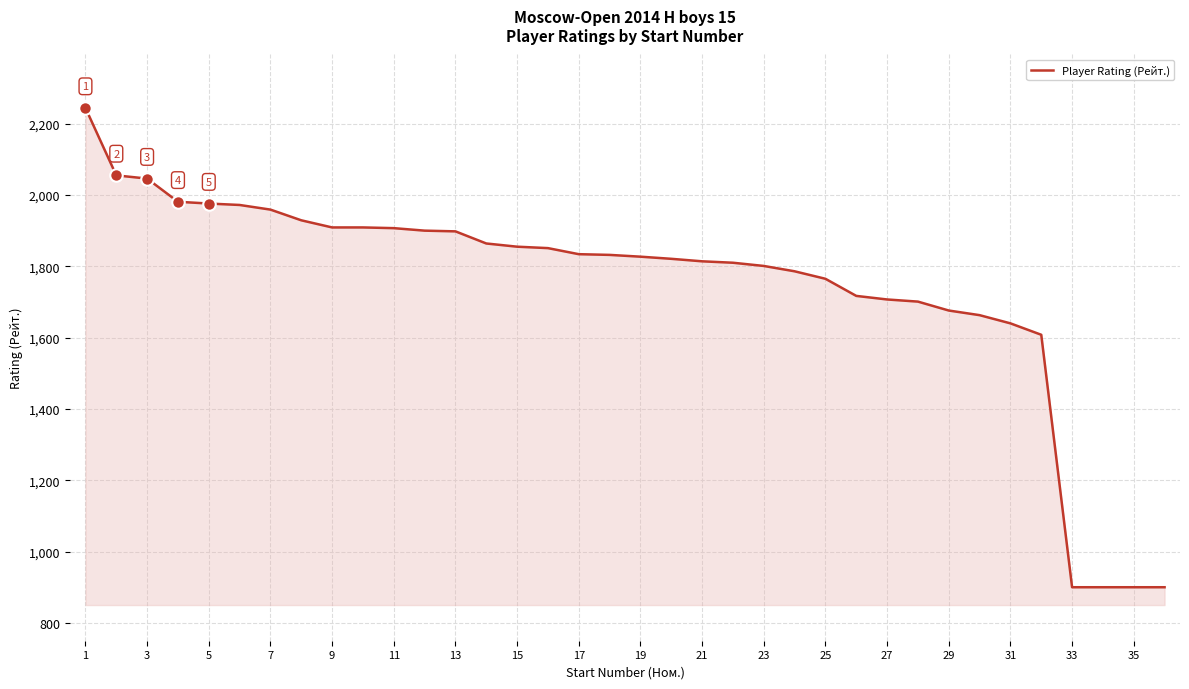

What is the average value?

1746